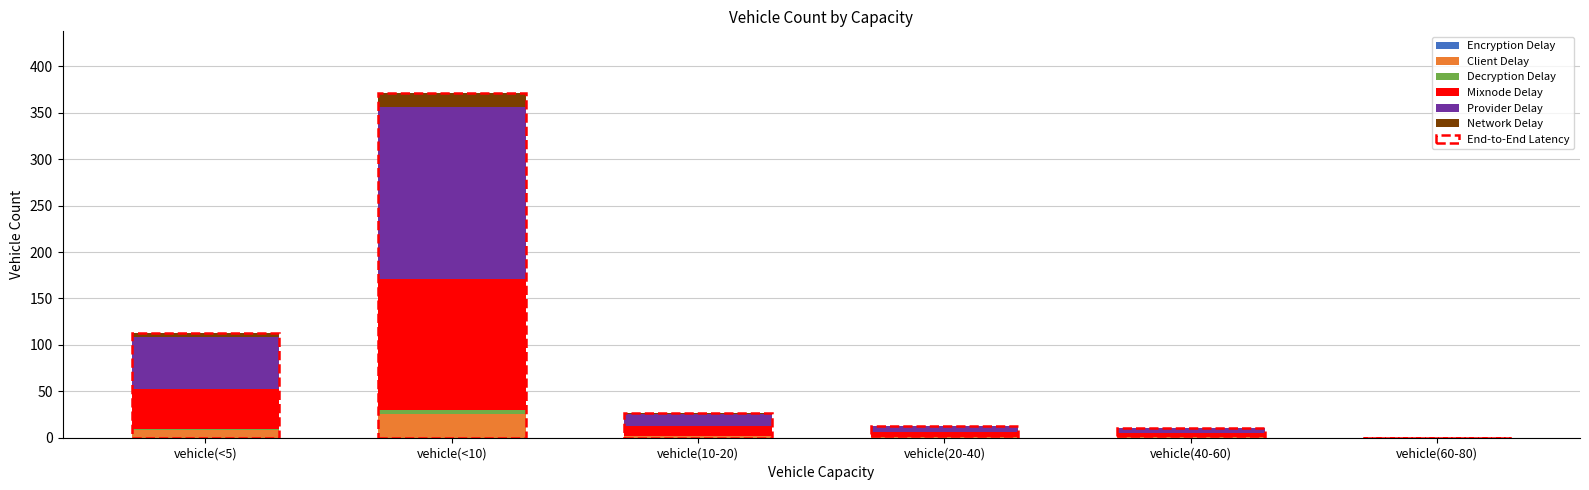

Is it true that Client Delay equals 0.0 at vehicle(60-80)?

True